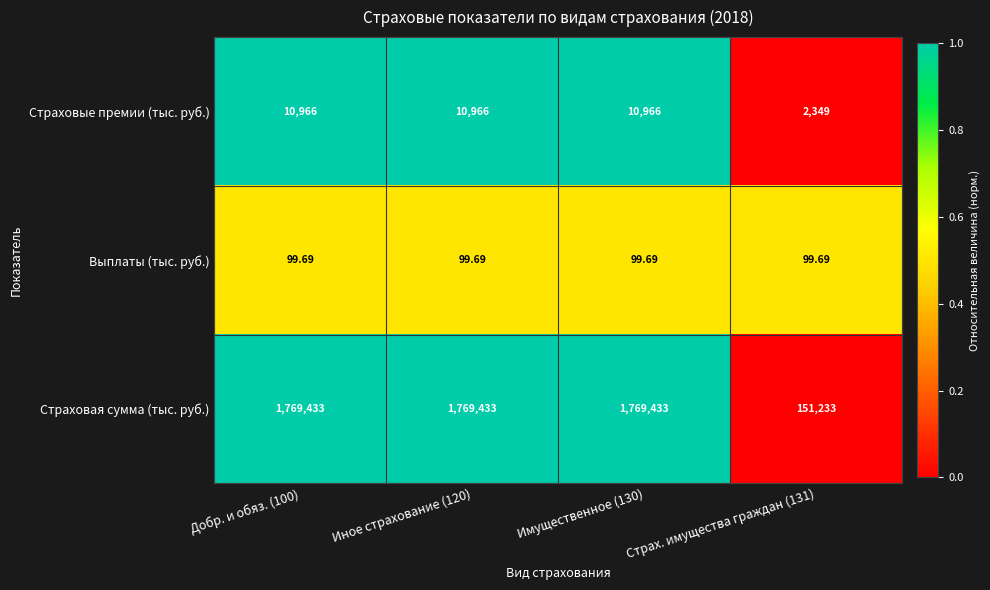

Rank the series at Страх. имущества граждан (131) from highest to lowest value.

Страховая сумма (тыс. руб.), Страховые премии (тыс. руб.), Выплаты (тыс. руб.)